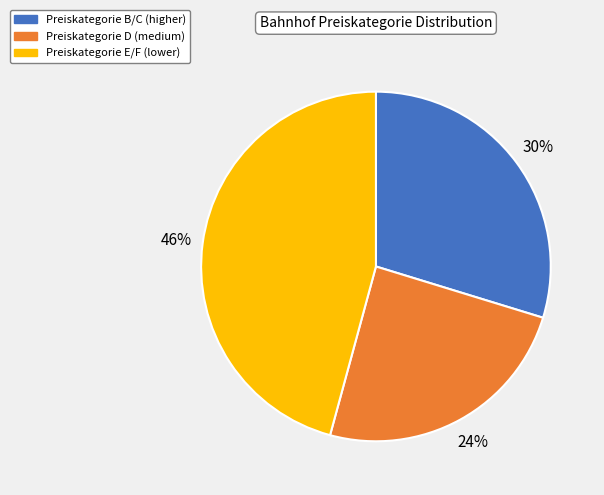

Between Preiskategorie E/F (lower) and Preiskategorie D (medium), which is larger?

Preiskategorie E/F (lower)